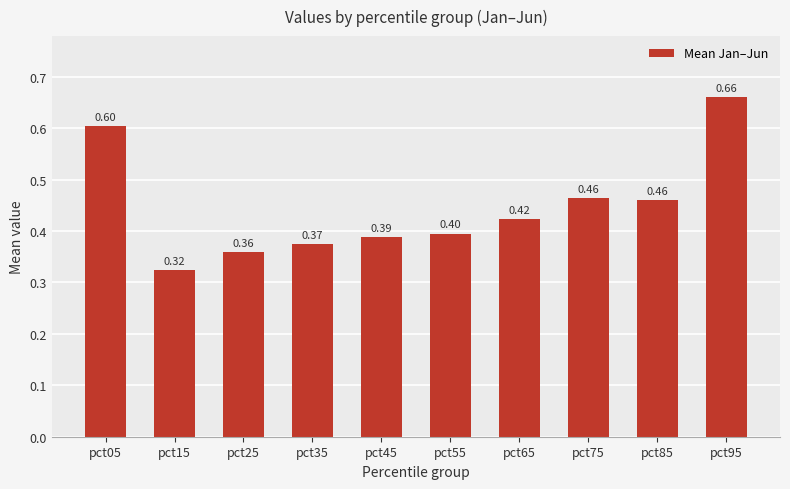

What is the change in value from pct15 to pct95?

+0.3